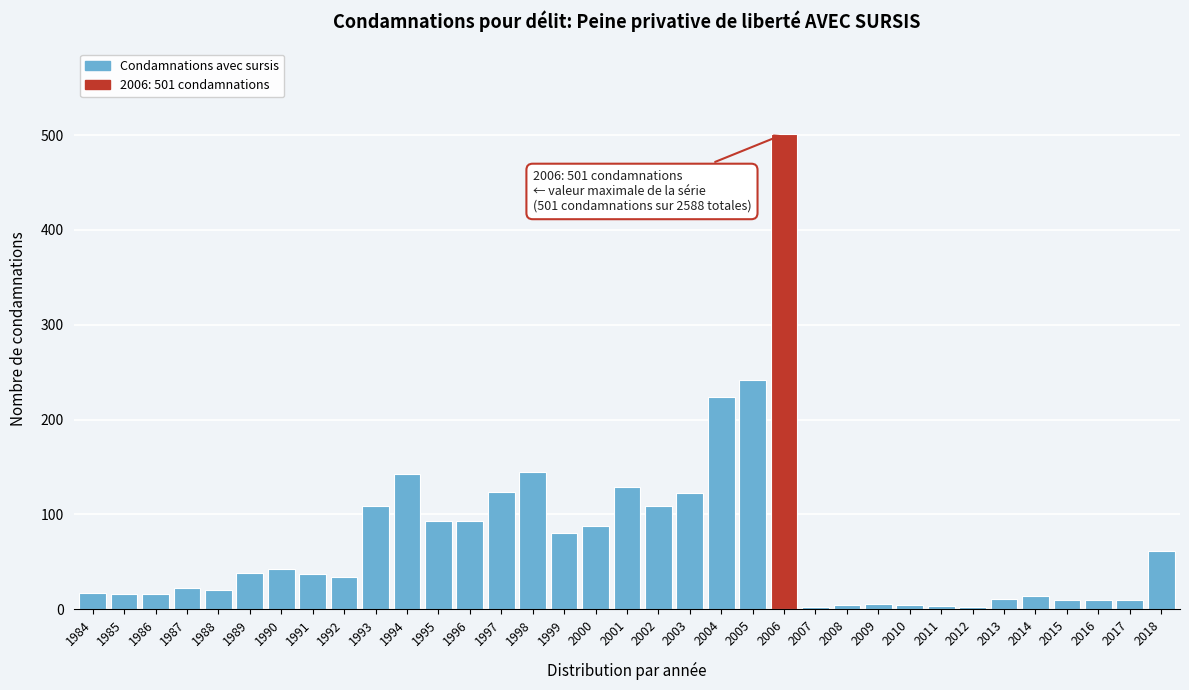

What is the sum of all values?

2588